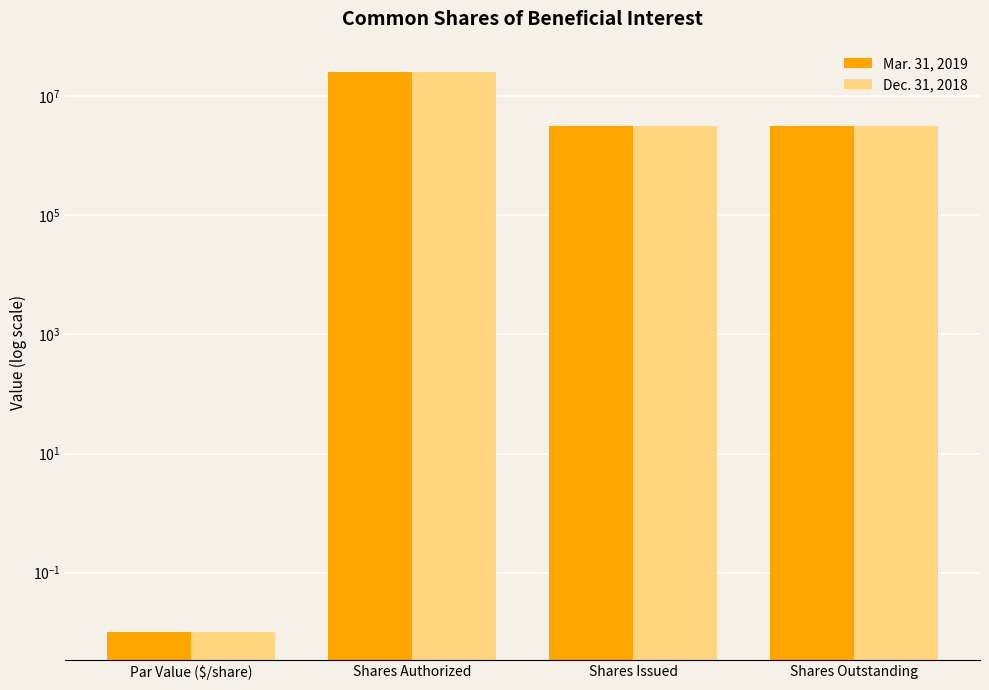

Does the chart contain any negative values?

No